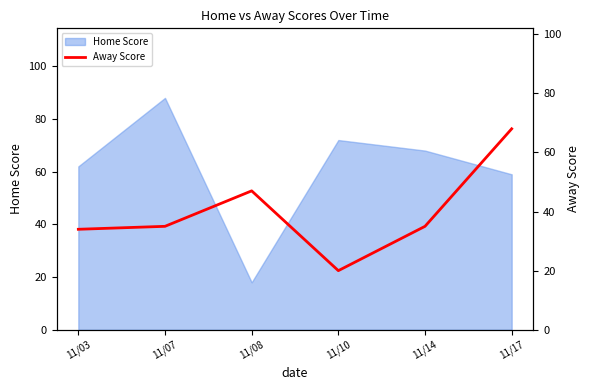

List the labels in order of Home Score value, largest first.

11/07, 11/10, 11/14, 11/03, 11/17, 11/08